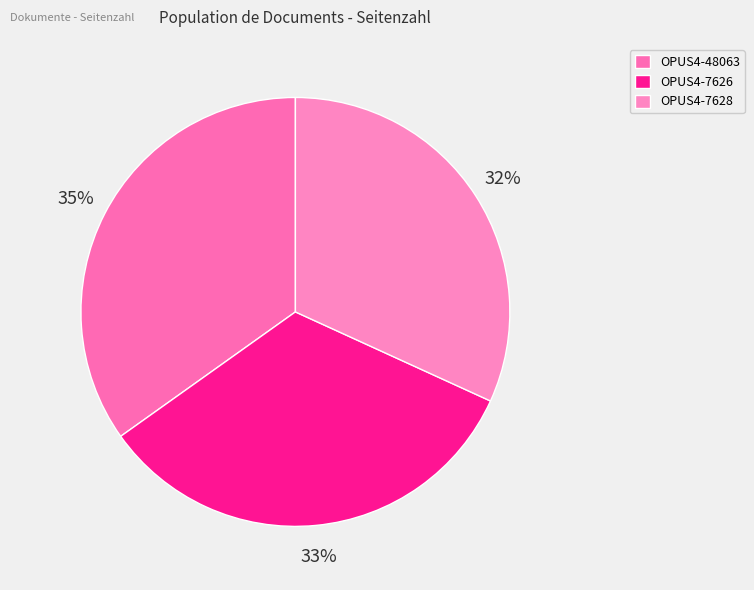

True or false: OPUS4-48063 accounts for 24% of the total.

False